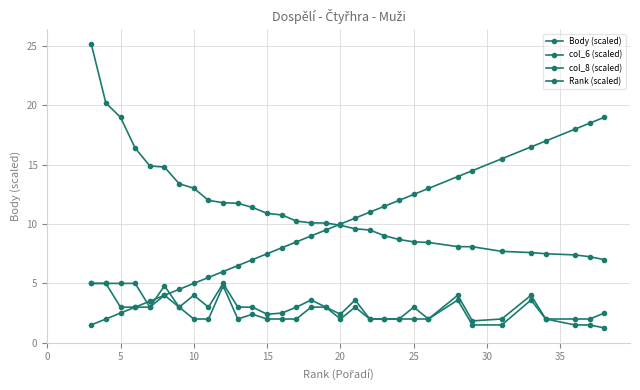

Where is the first local maximum for col_8 (scaled)?

25